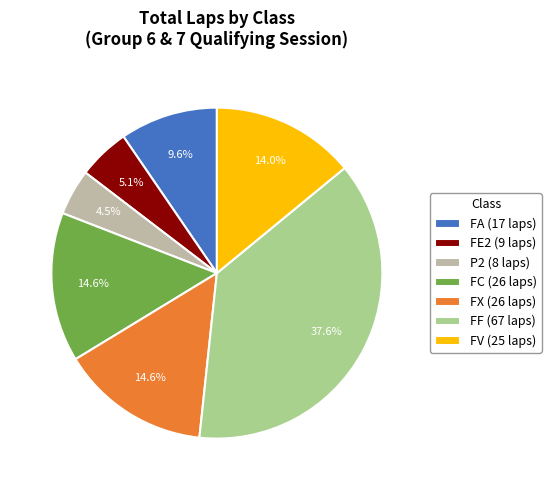

Combined, do FX and P2 account for over 50%?

No